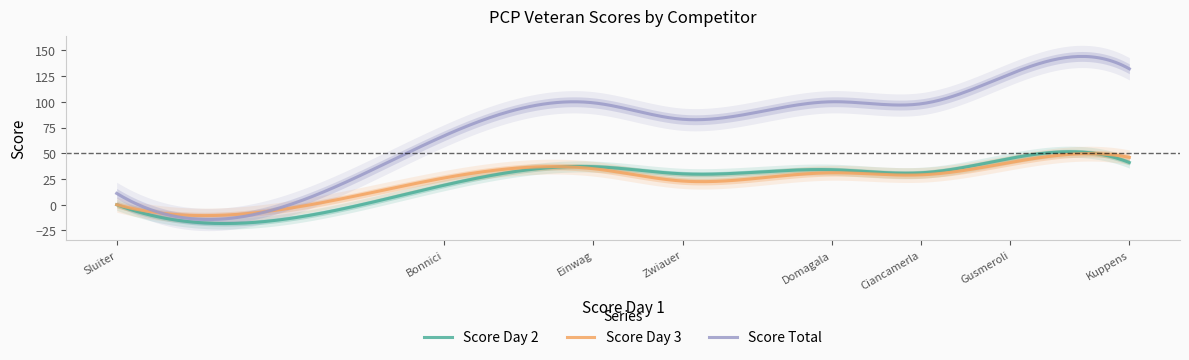

What is the difference between the maximum and minimum values in the Score Total series?

158.4